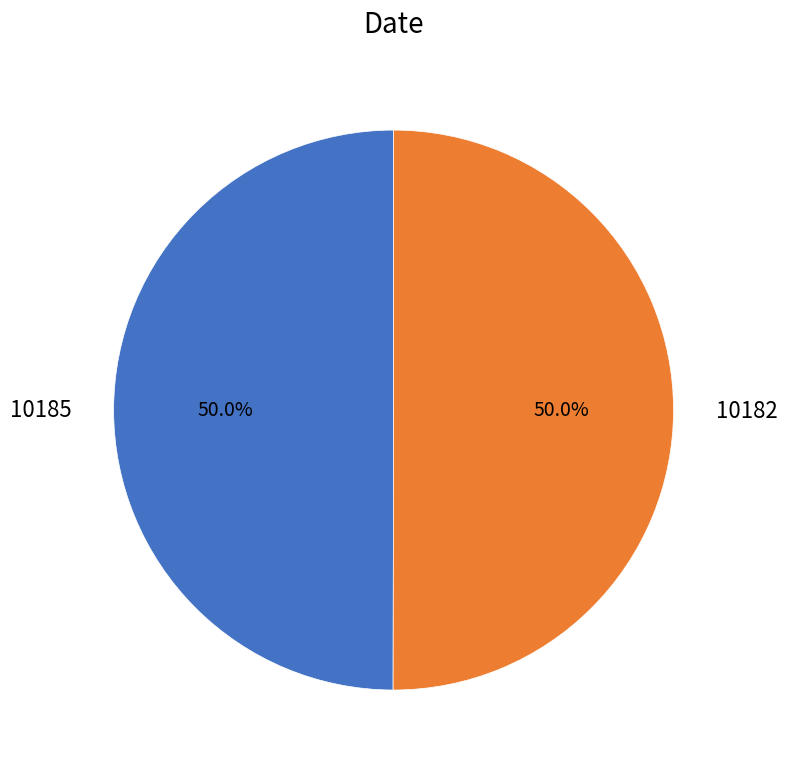

Count the number of slices in the pie.

2